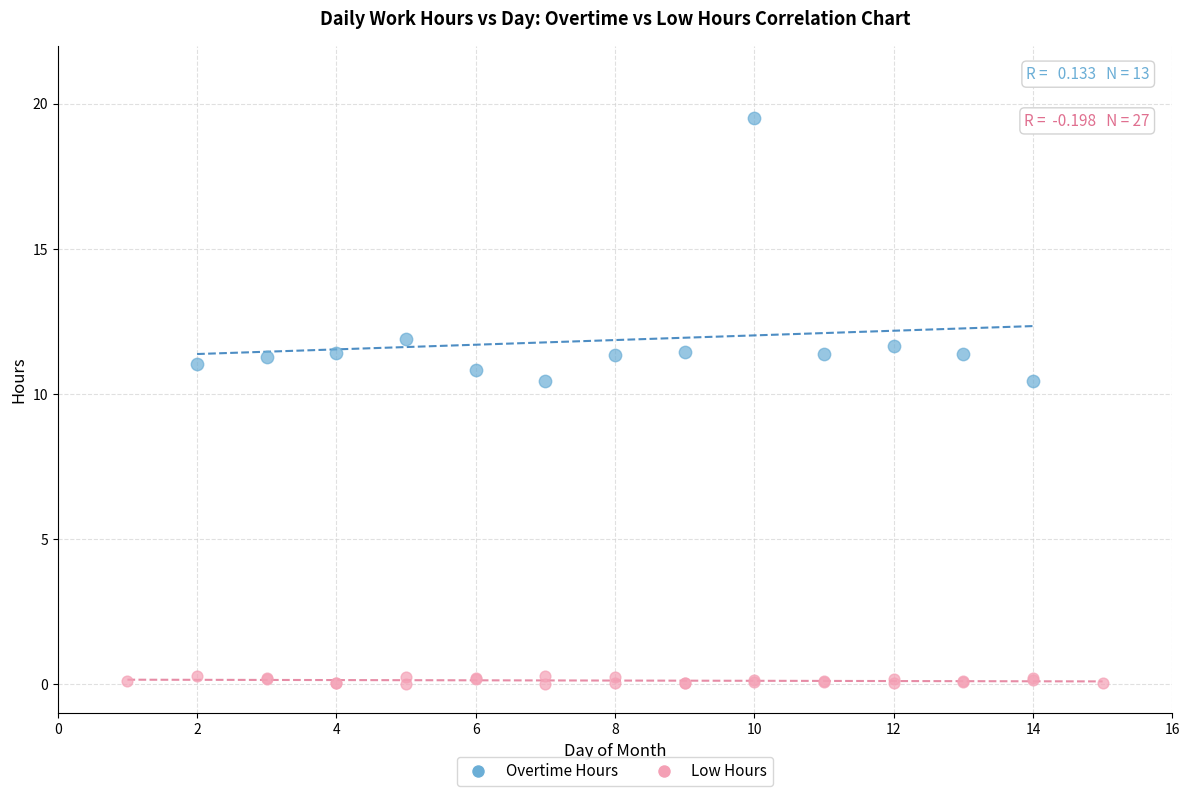

Which series contains the lowest Y value?

Low Hours